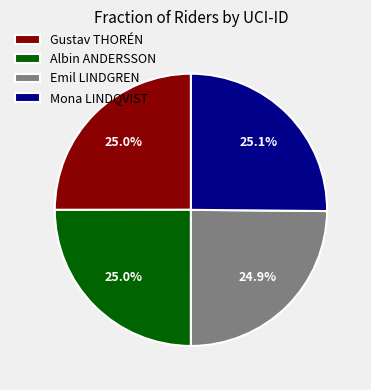

What portion of the pie excludes Gustav THORÉN?

75.0%